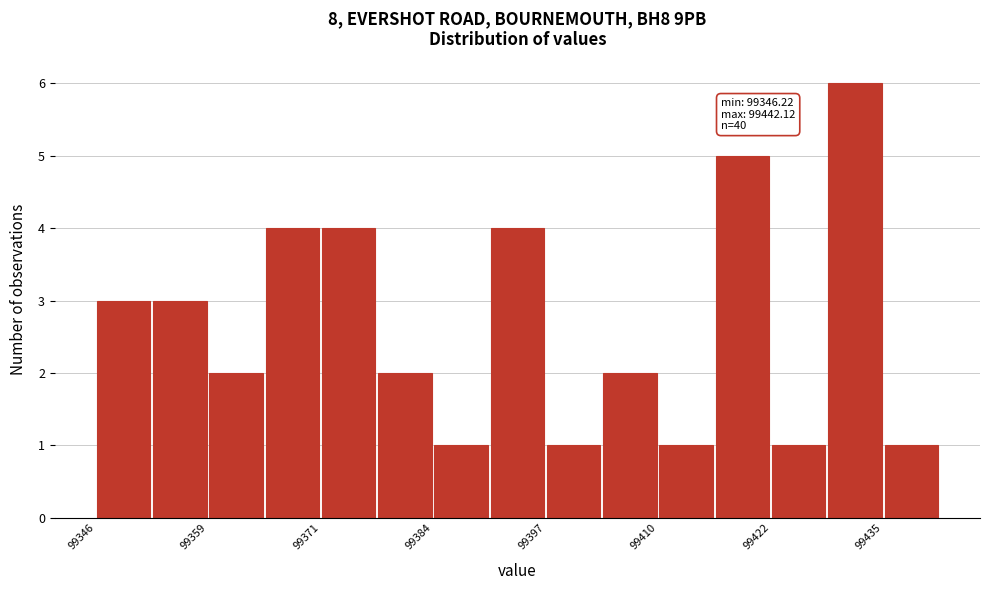

Around what value on the x-axis is the tallest bar? Give the approximate position of its centre, as read against the axis.

99432